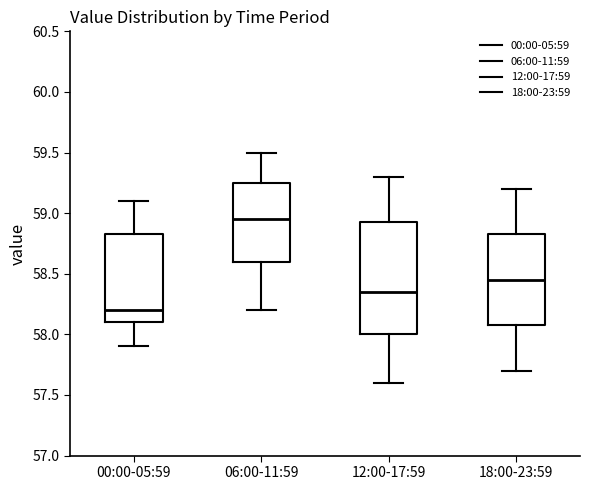

Reading left to right, read every box against the y-axis: the position of its median line, the range the box covers, and the ends of its whiskers. The values are not printed on the chart, so give them approximately, as read against the axis.

00:00-05:59: median 58.20, box 58.10 to 58.85, whiskers 57.90 to 59.10
06:00-11:59: median 58.95, box 58.60 to 59.25, whiskers 58.20 to 59.50
12:00-17:59: median 58.35, box 58.00 to 58.95, whiskers 57.60 to 59.30
18:00-23:59: median 58.45, box 58.10 to 58.85, whiskers 57.70 to 59.20